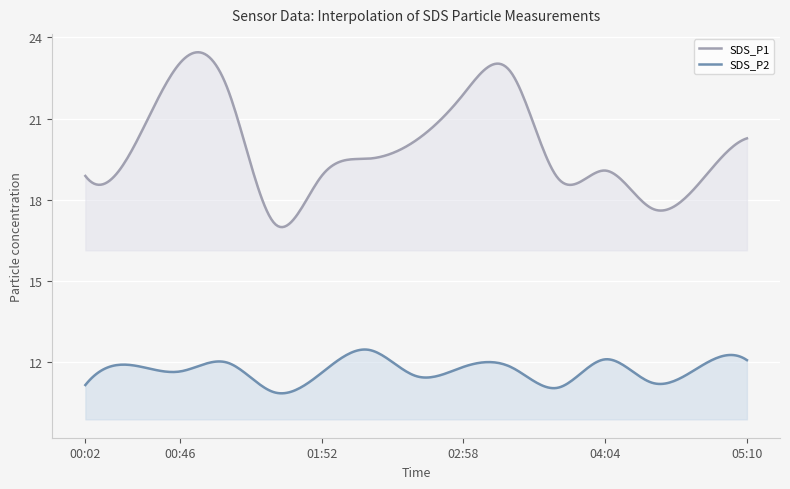

Is it true that SDS_P2 equals 11.8 at 02:58?

True